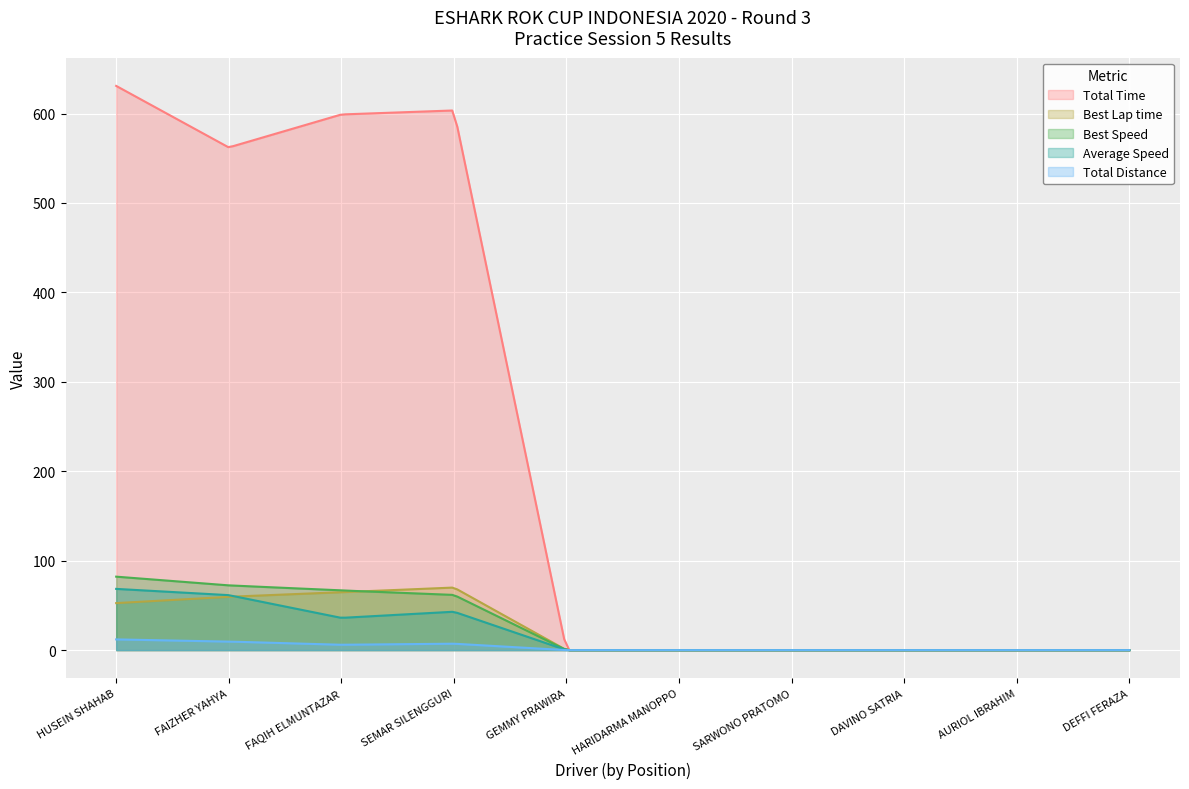

The Average Speed series shows 36.1 at FAQIH ELMUNTAZAR. True or false?

True